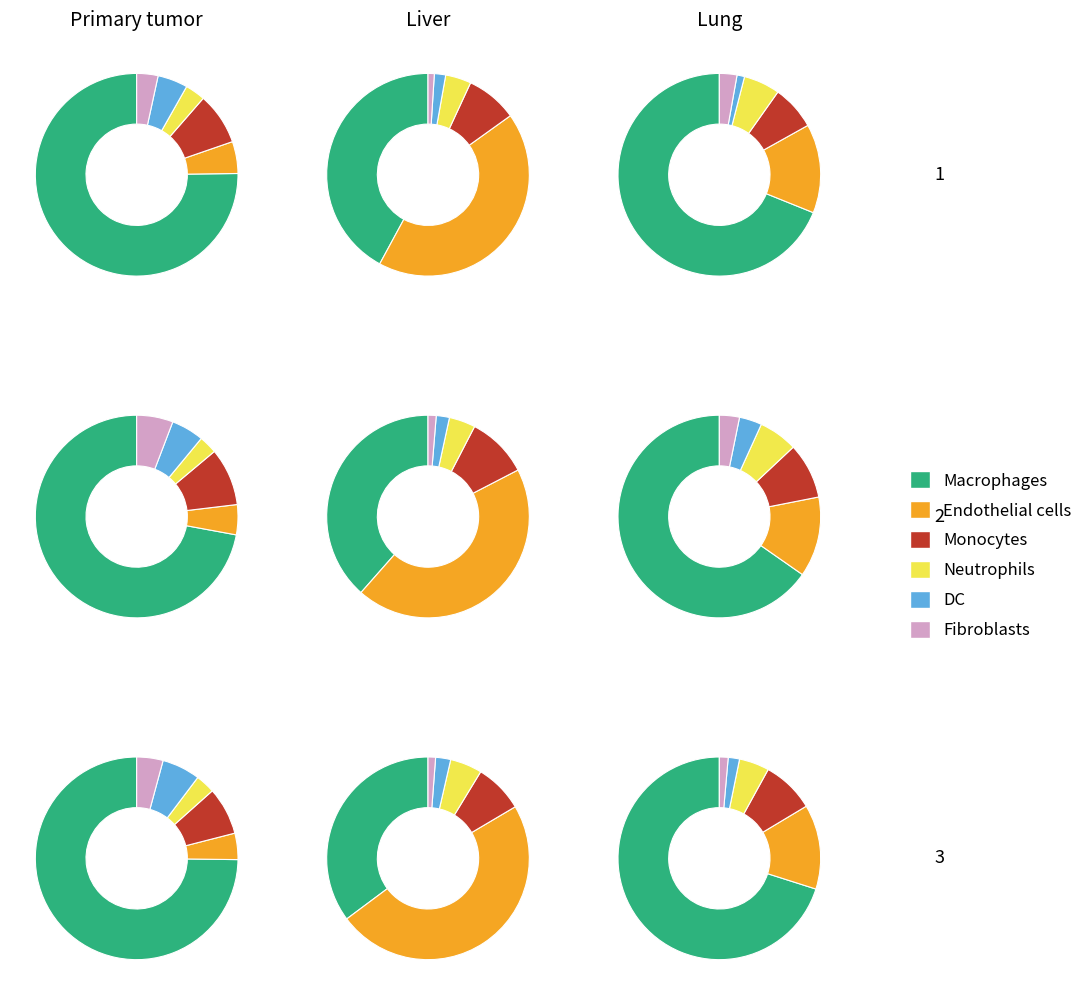

Is it true that 1 is 10% of the pie?

True